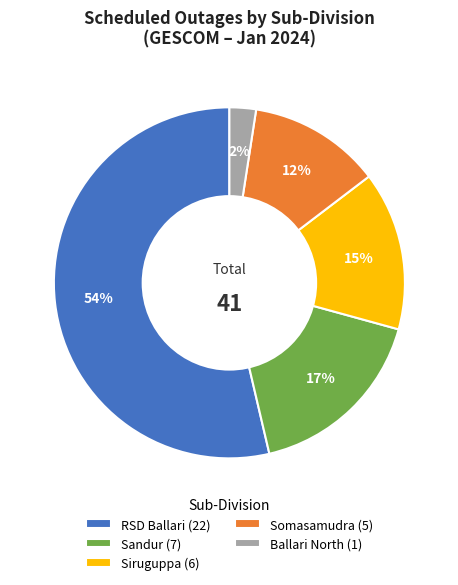

To the nearest percent, what portion does Siruguppa represent?

15%